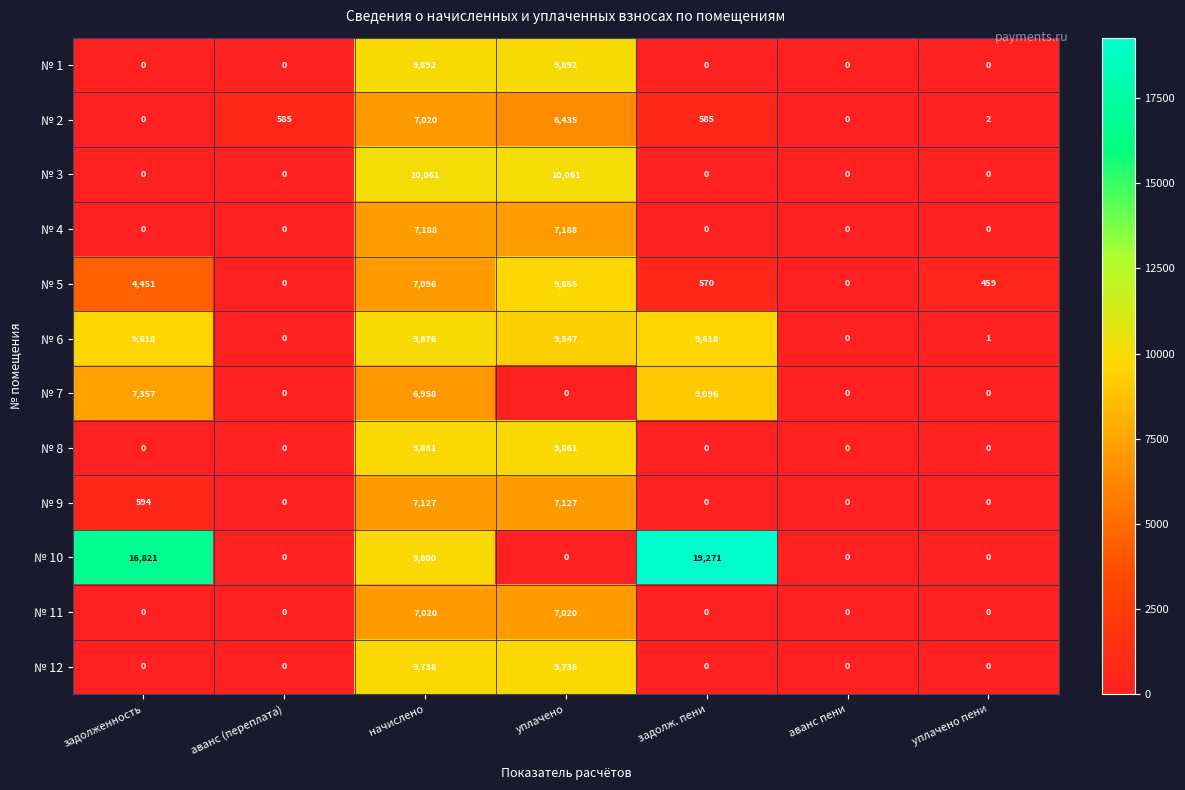

The № 4 series shows 7188 at уплачено. True or false?

True